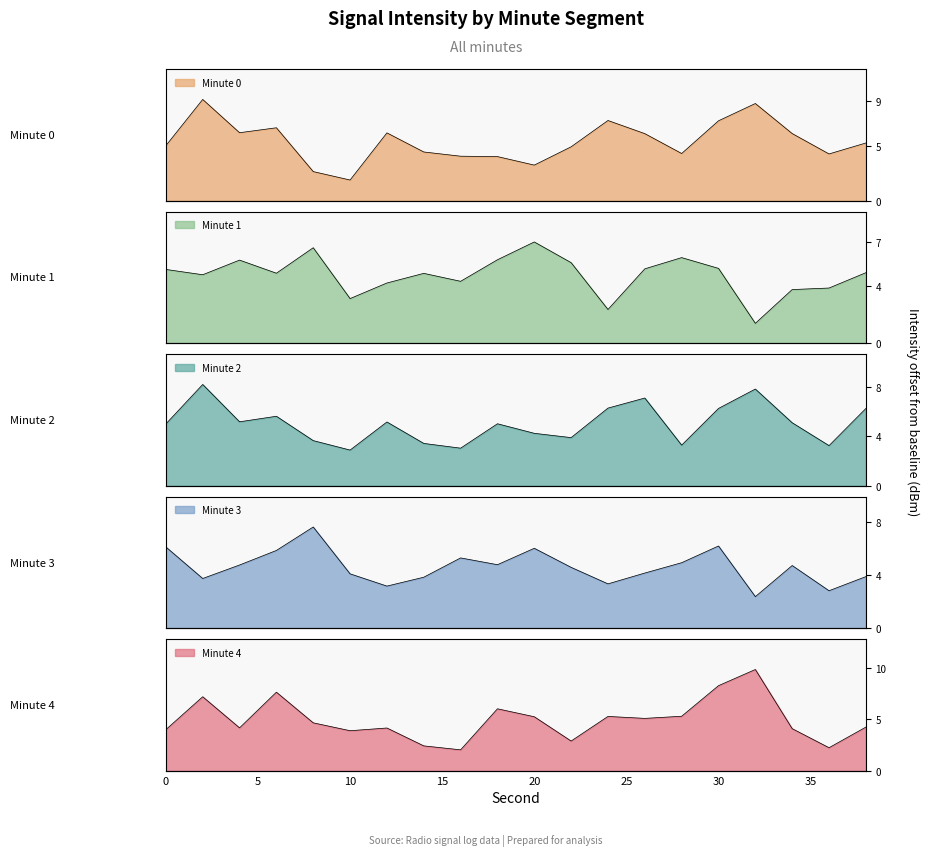

What is the sum of the intensity(dBm)_min2 values at 36 and 6?

8.7